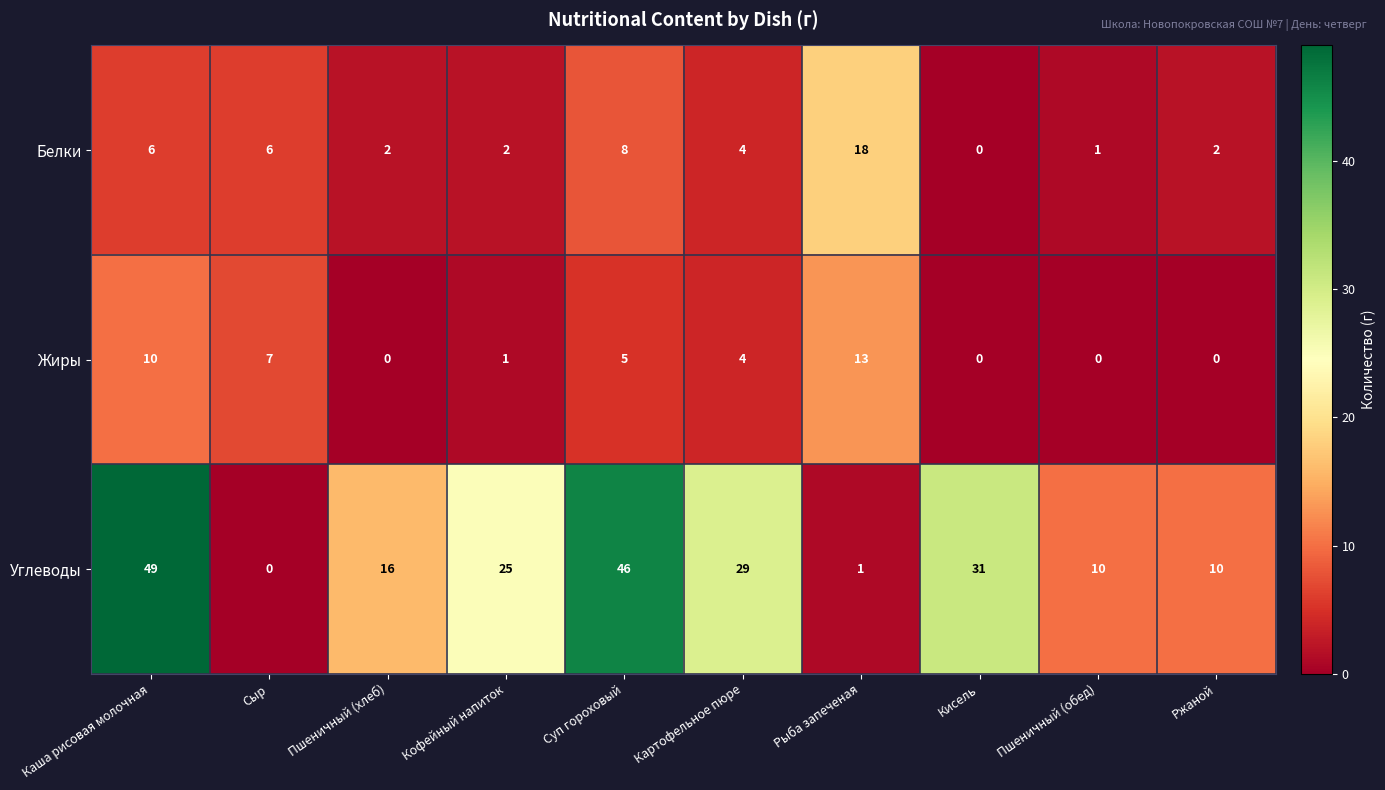

What is the average value of the Углеводы series?

22